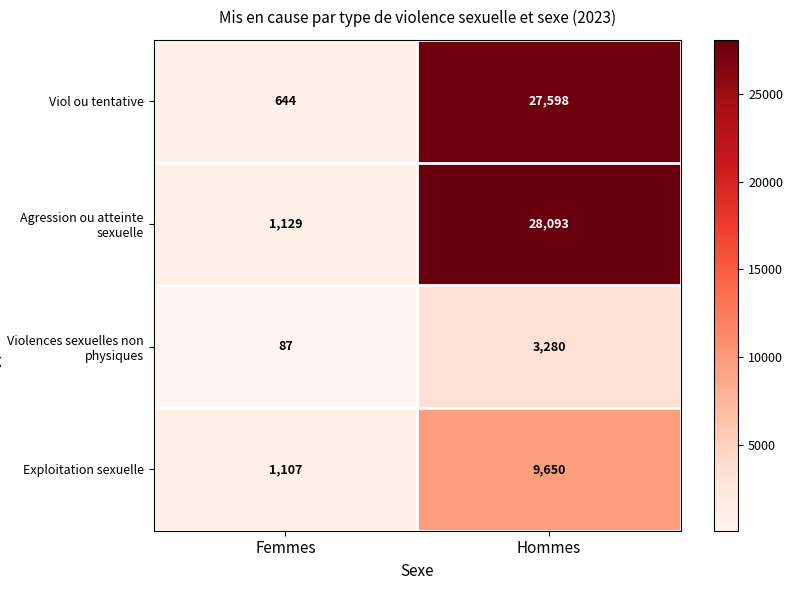

What is the difference between the maximum and minimum values in the Viol ou tentative series?

26954